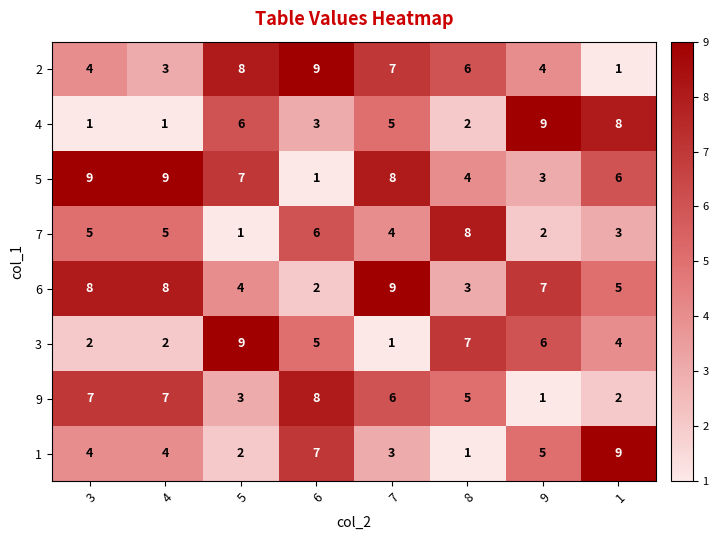

At which label is 9 closest to 4?

5